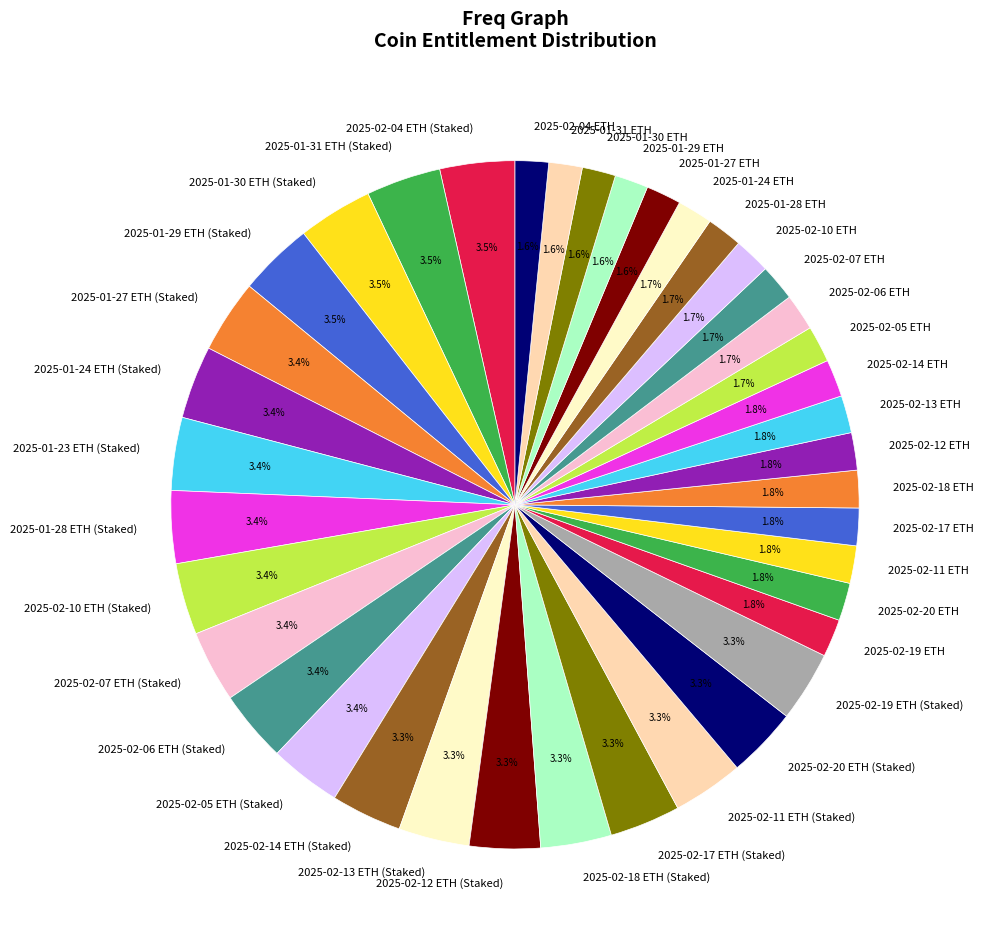

Approximately how many times larger is the value at 2025-02-04 ETH compared to 2025-02-06 ETH (Staked)?

0.5